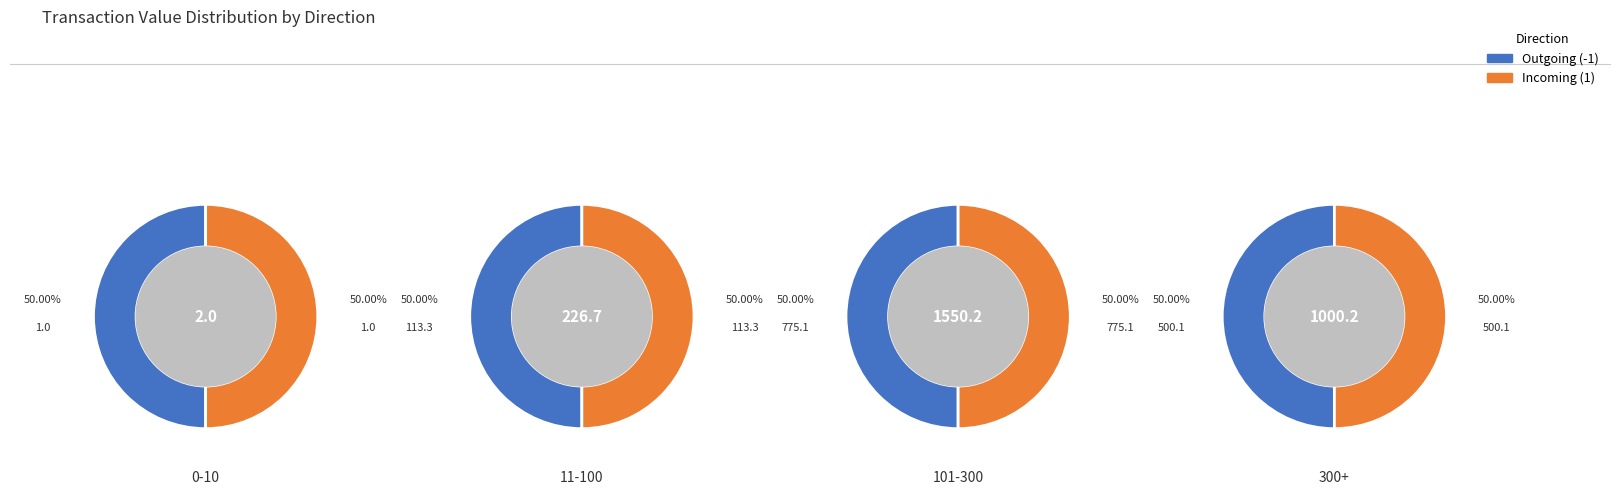

Does 7 account for over 50% of the chart?

No